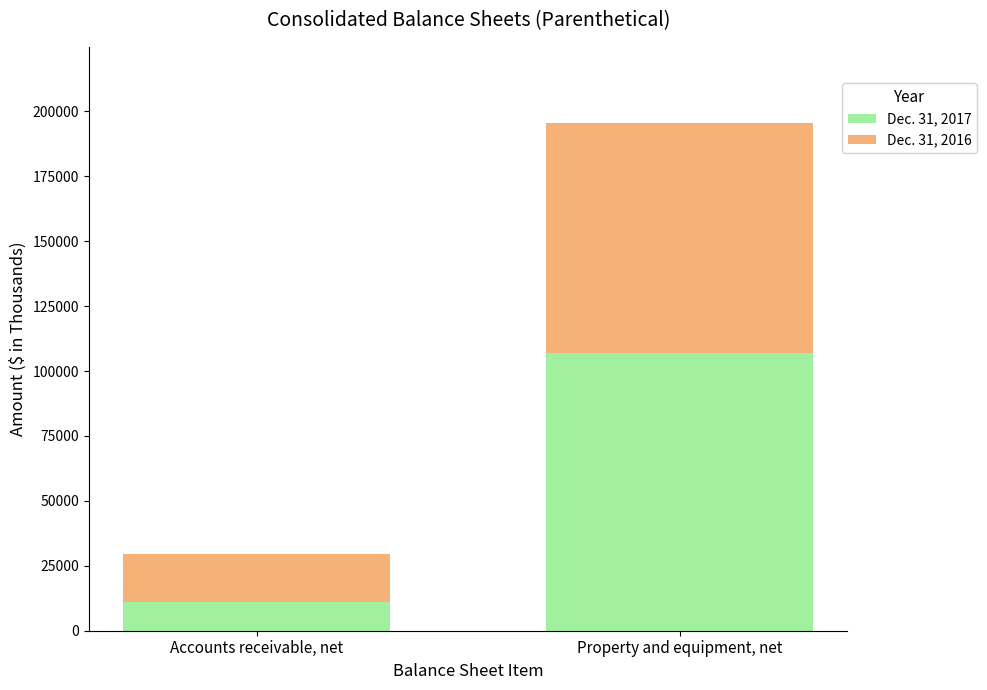

The value of Dec. 31, 2017 at Property and equipment, net is 35789. True or false?

False